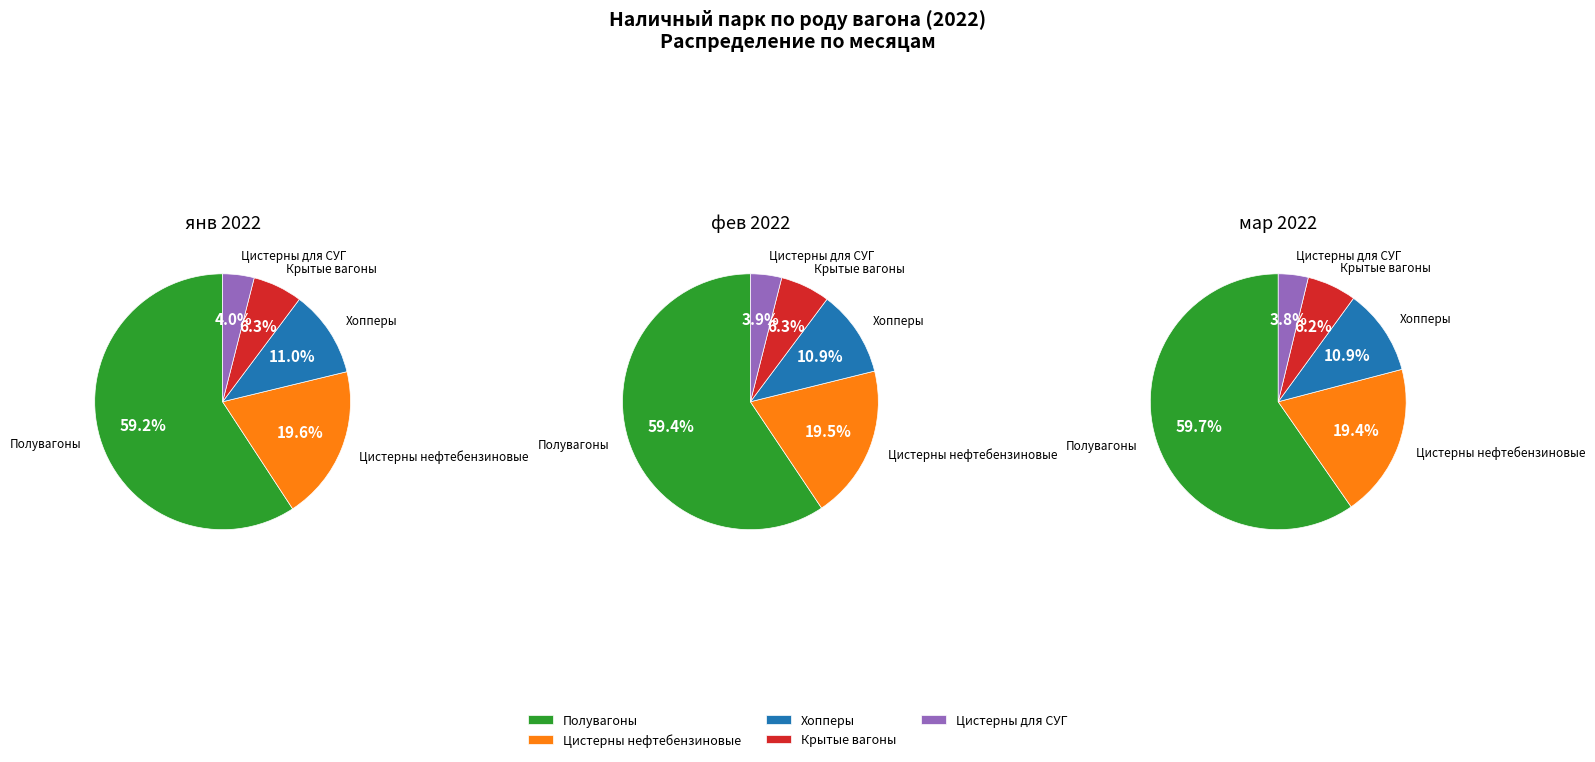

How many segments does this pie chart have?

5